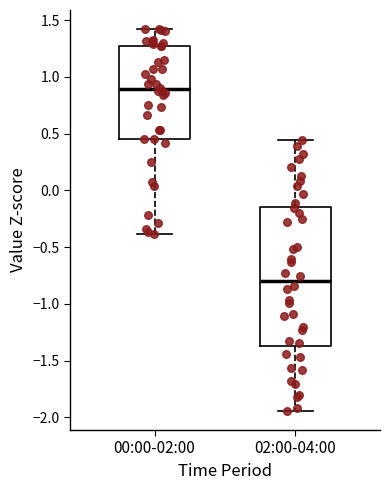

Reading left to right, read every box against the y-axis: the position of its median line, the range the box covers, and the ends of its whiskers. The values are not printed on the chart, so give them approximately, as read against the axis.

00:00-02:00: median 0.90, box 0.45 to 1.25, whiskers -0.40 to 1.40
02:00-04:00: median -0.80, box -1.35 to -0.15, whiskers -1.95 to 0.45